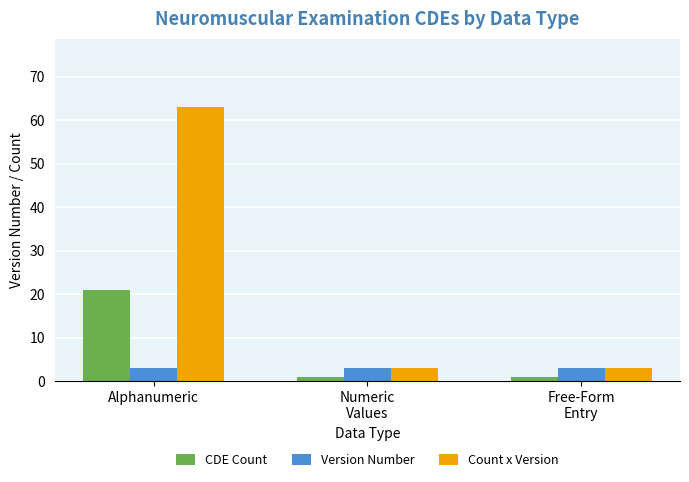

What is the approximate value of Count x Version at Numeric
Values, to the nearest 5?

5